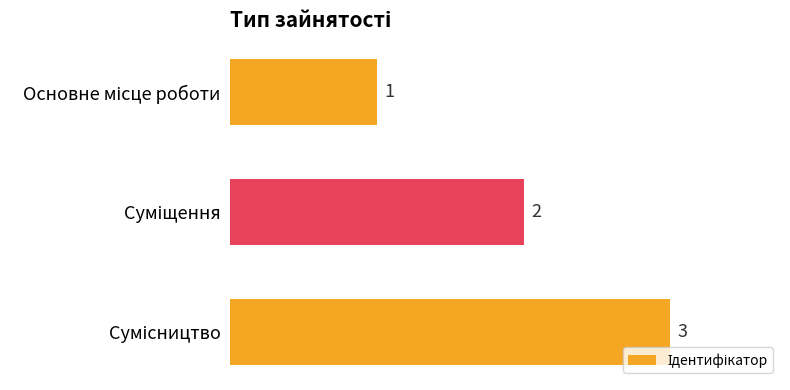

What is the value of the 1st bar from the top?

1